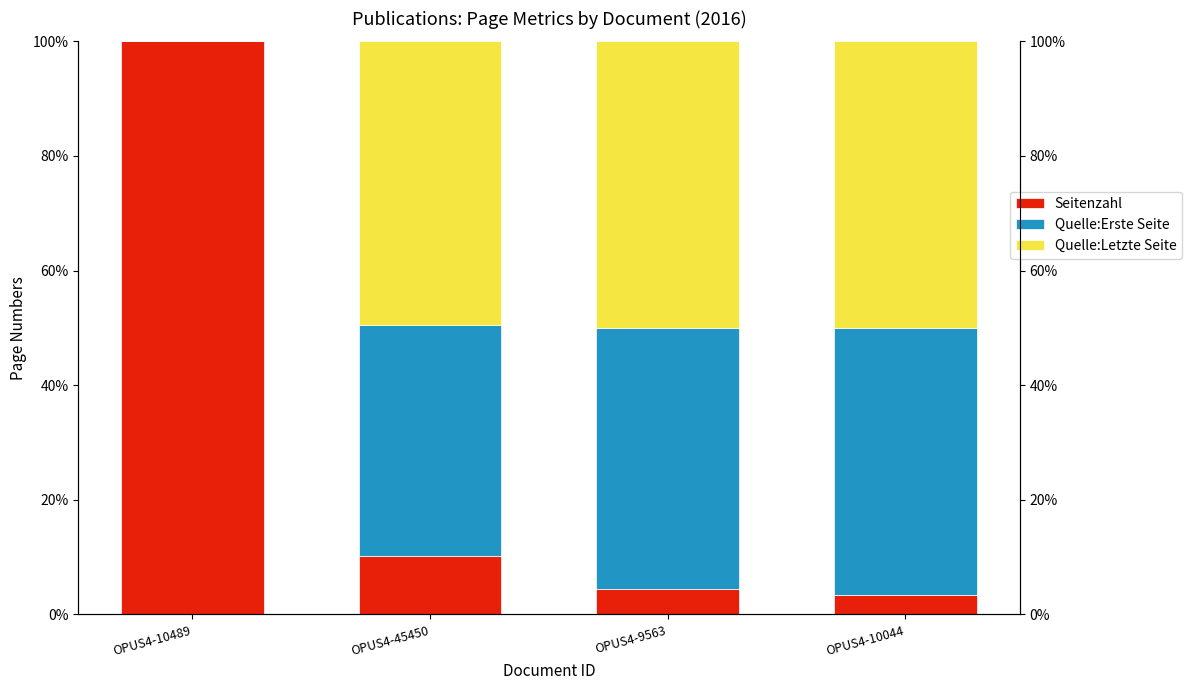

What are all the series names shown in the legend?

Seitenzahl, Quelle:Erste Seite, Quelle:Letzte Seite